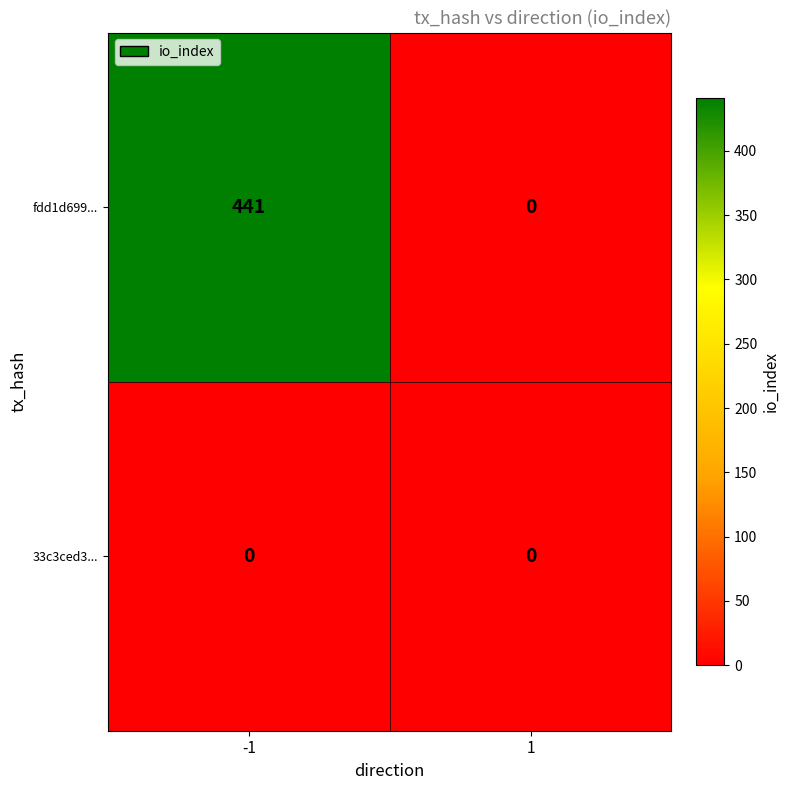

At which category is the sum across all series the highest?

-1